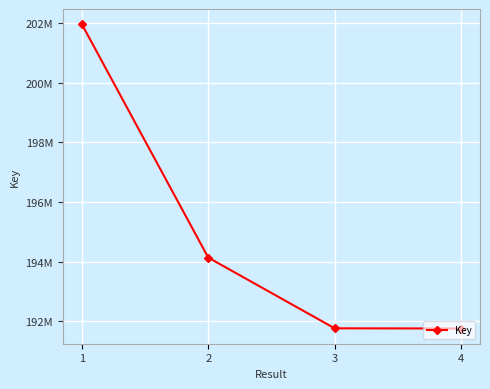

Is this an area chart (filled region under the line)?

No